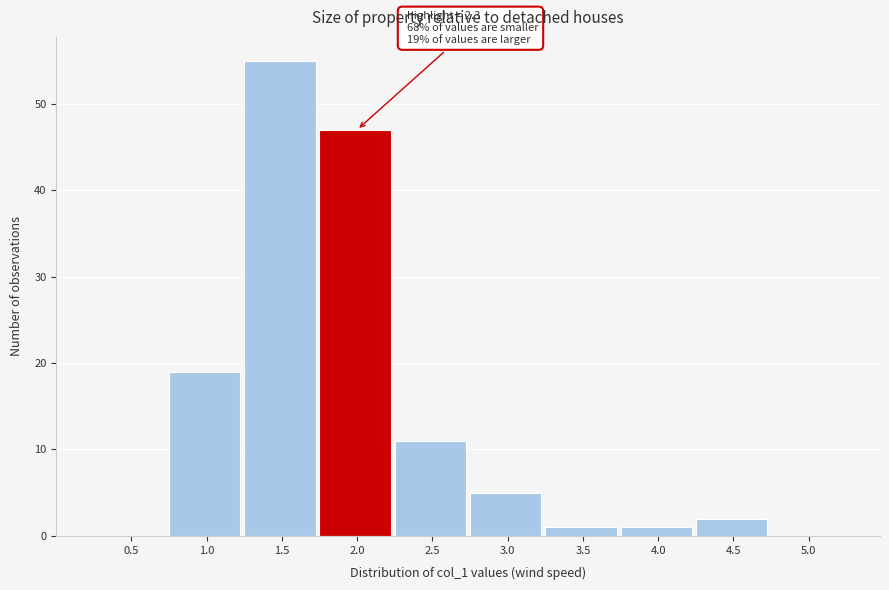

Reading right to left, what are all the values shown in this chart?

5.0=0	4.5=2	4.0=1	3.5=1	3.0=5	2.5=11	2.0=47	1.5=55	1.0=19	0.5=0